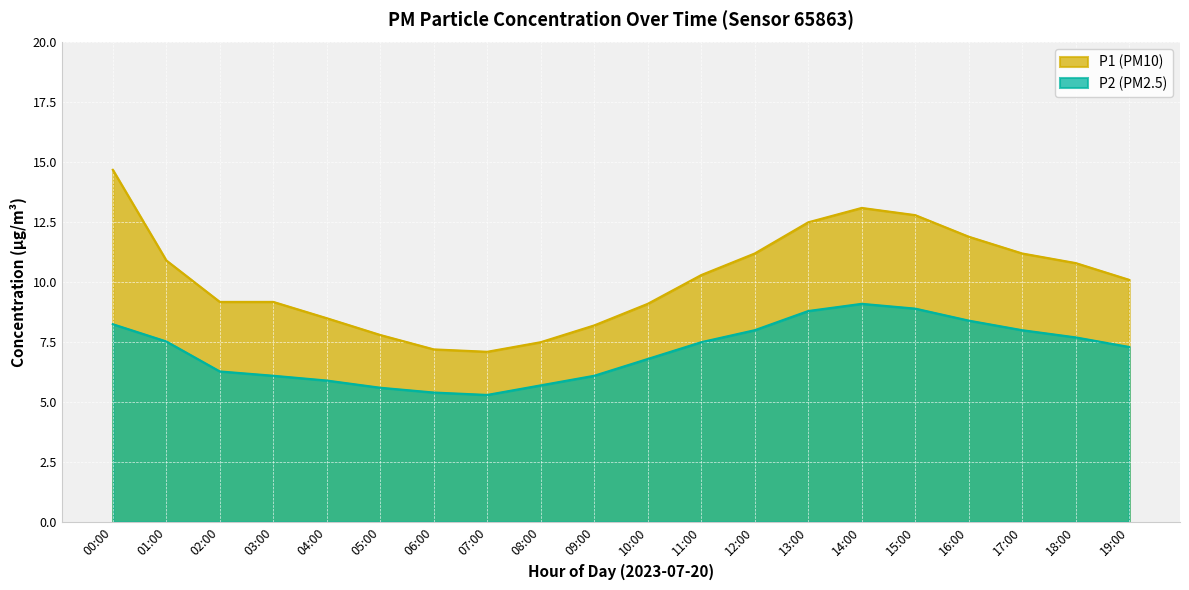

Is it true that P1 equals 8.5 at 04:00?

True